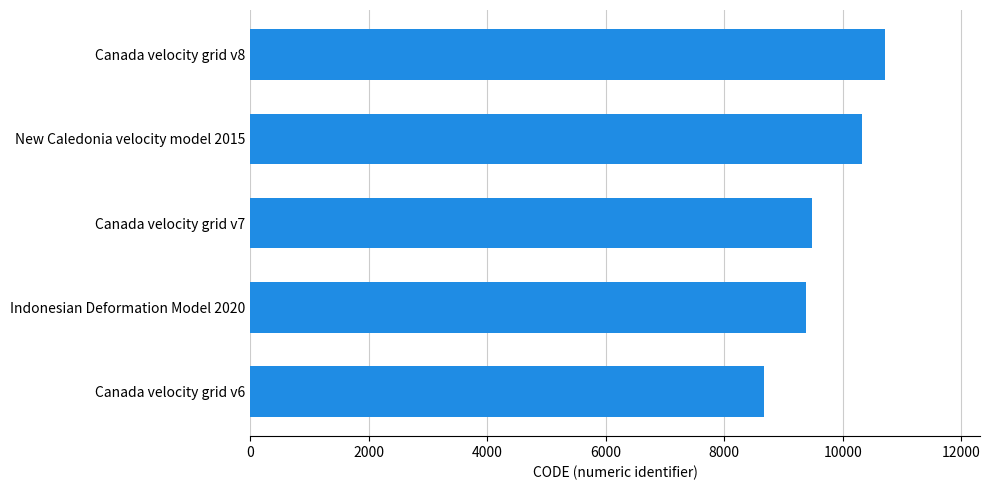

What is the average value?

9713